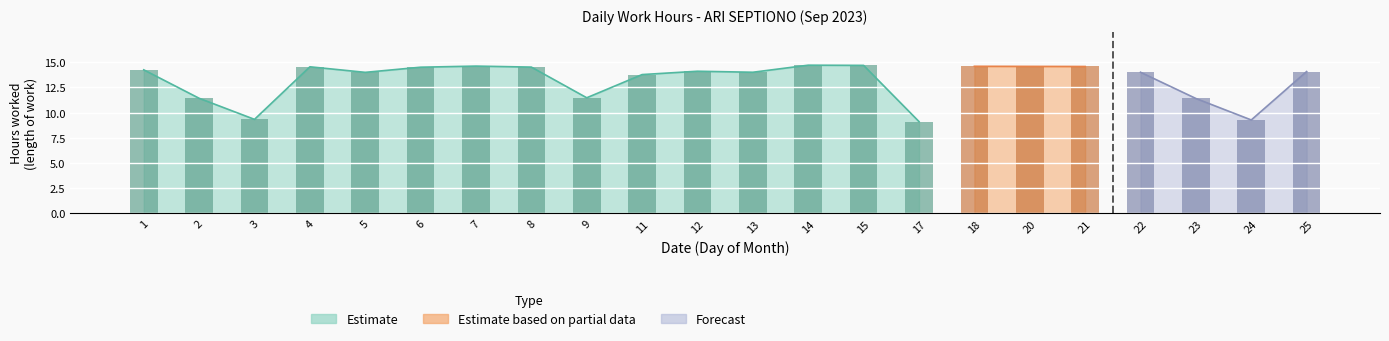

Are the bars horizontal?

No